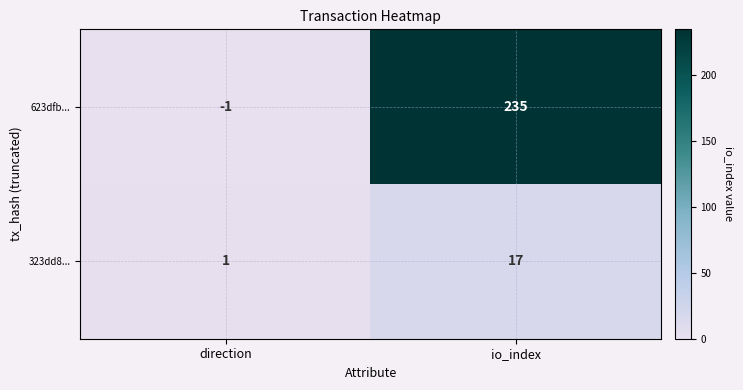

Which category has the lowest value across all series?

direction